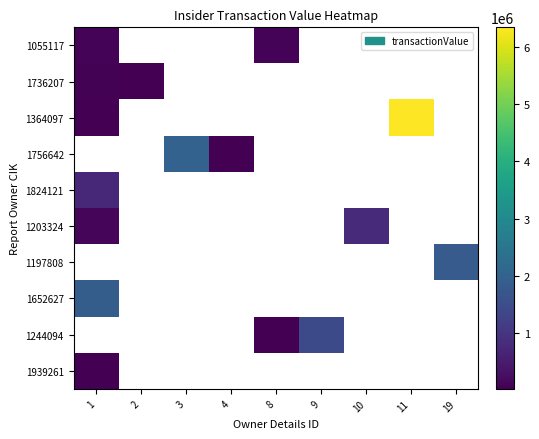

Which series has the widest spread of values?

1364097